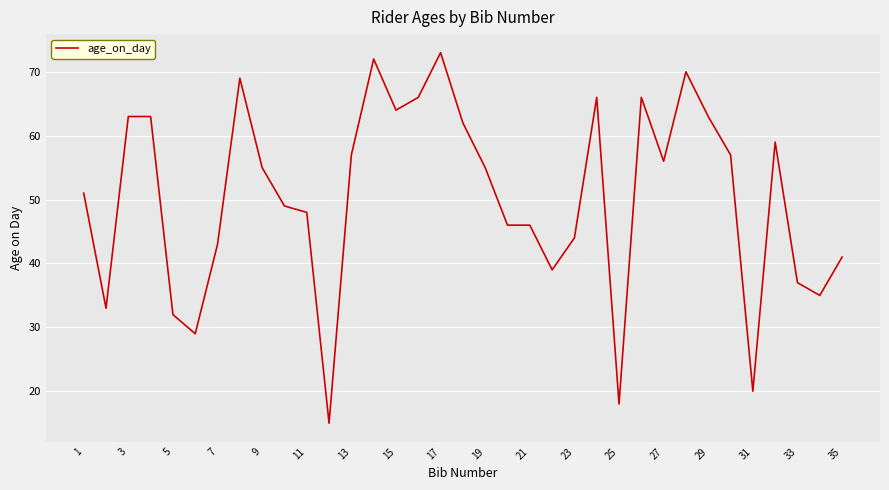

True or false: there are more than 2 points higher than both neighbors.

True